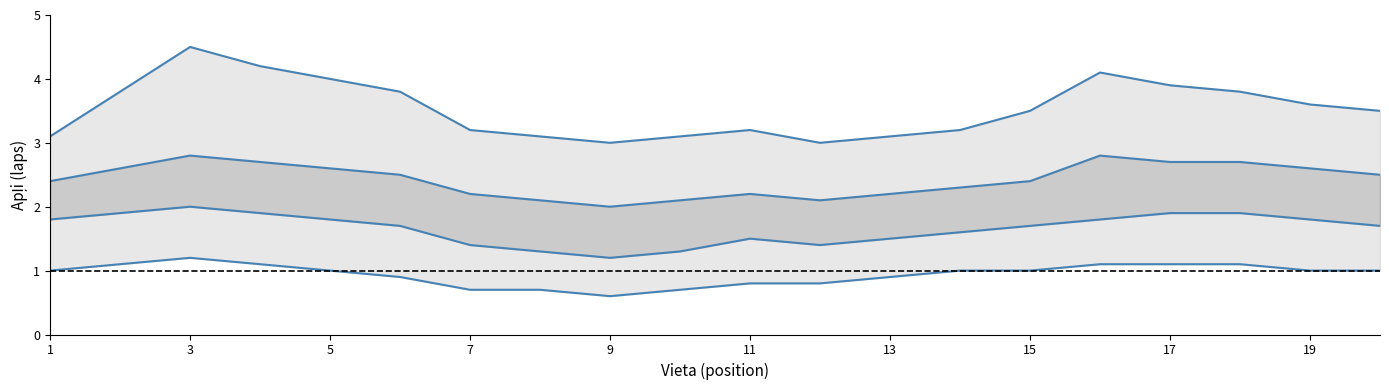

How many interior local peaks does the upper_outer series have?

3